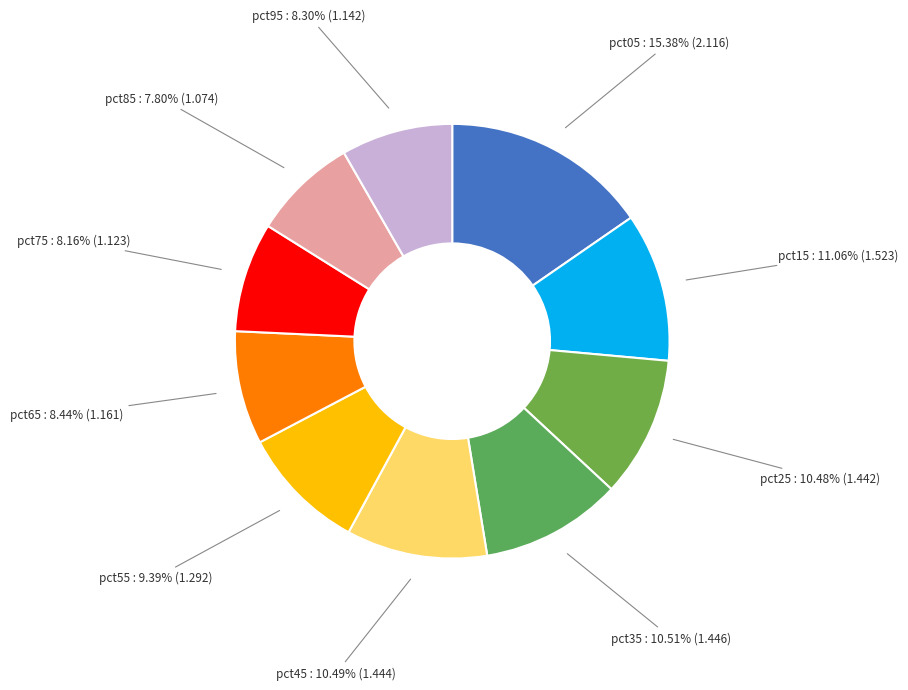

Which has a higher value, pct35 or pct75?

pct35